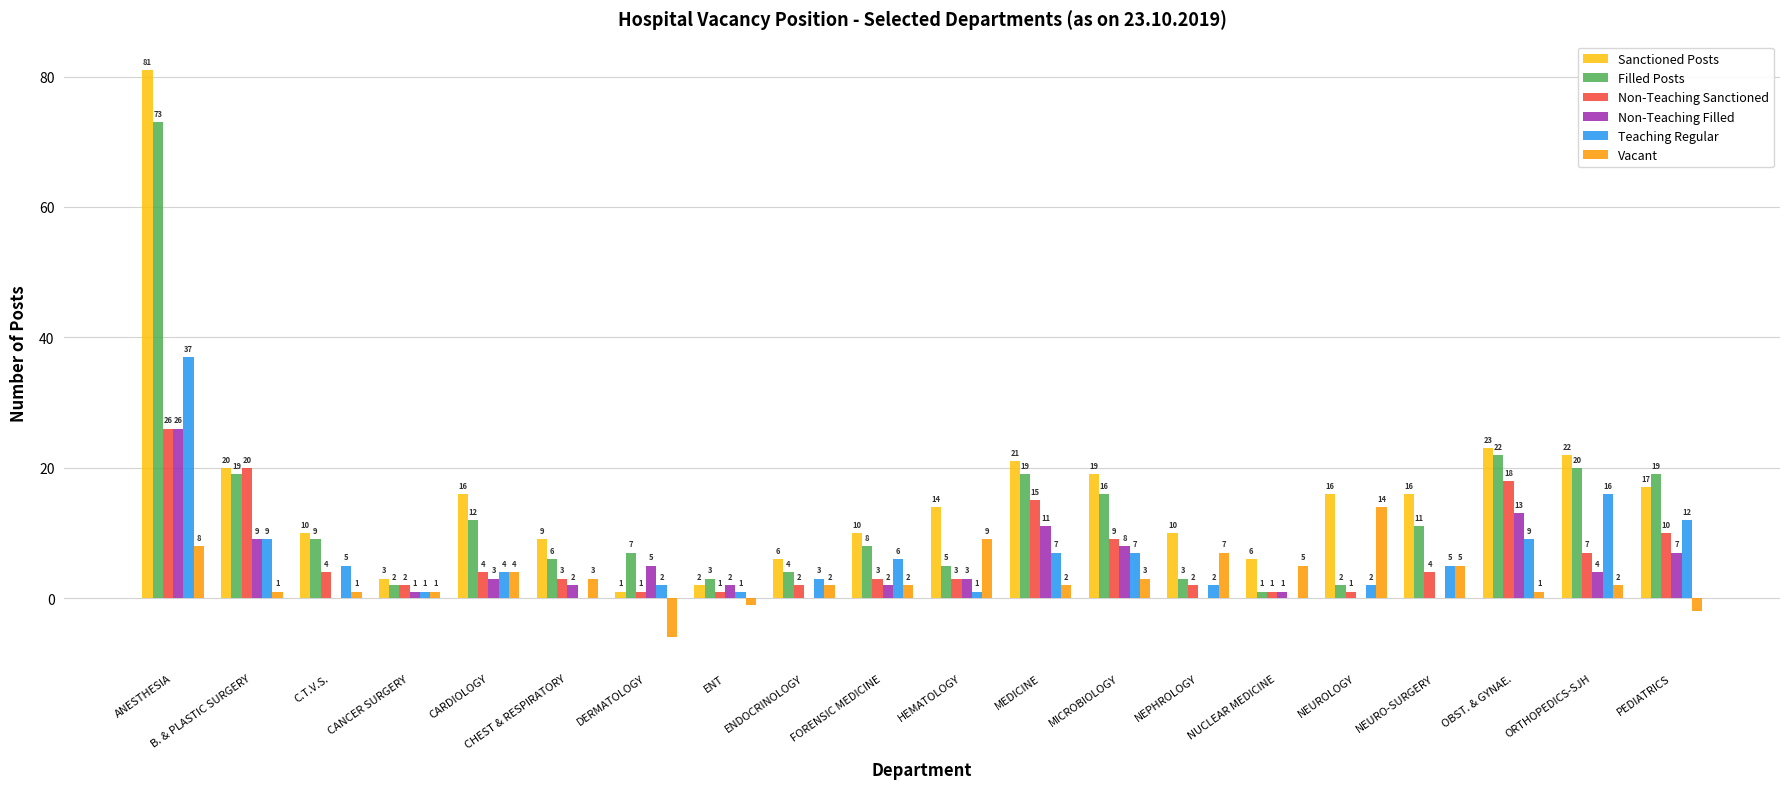

How many data points does each series have?

20